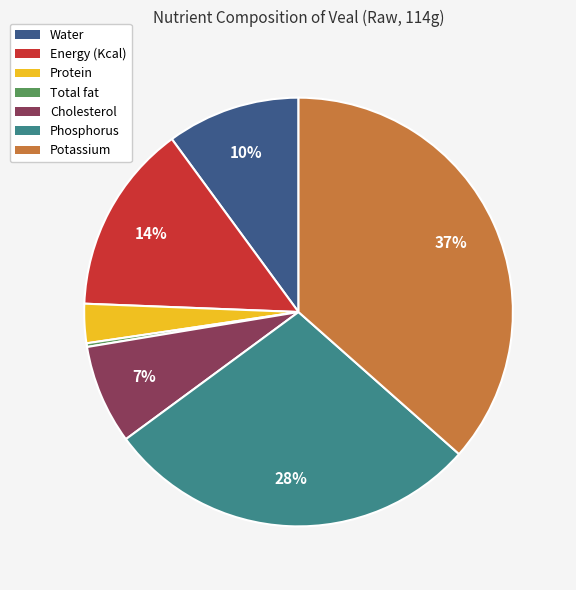

Is there a majority slice in this chart?

No